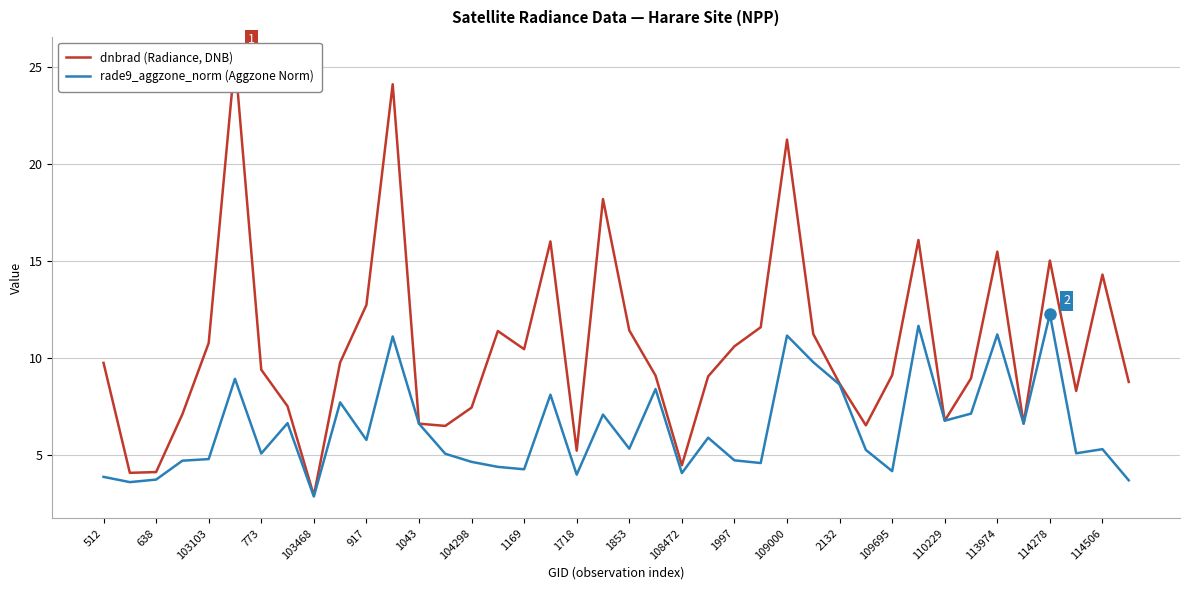

True or false: rade9_aggzone_norm (Aggzone Norm) has a value of 5.7 at 638.

False